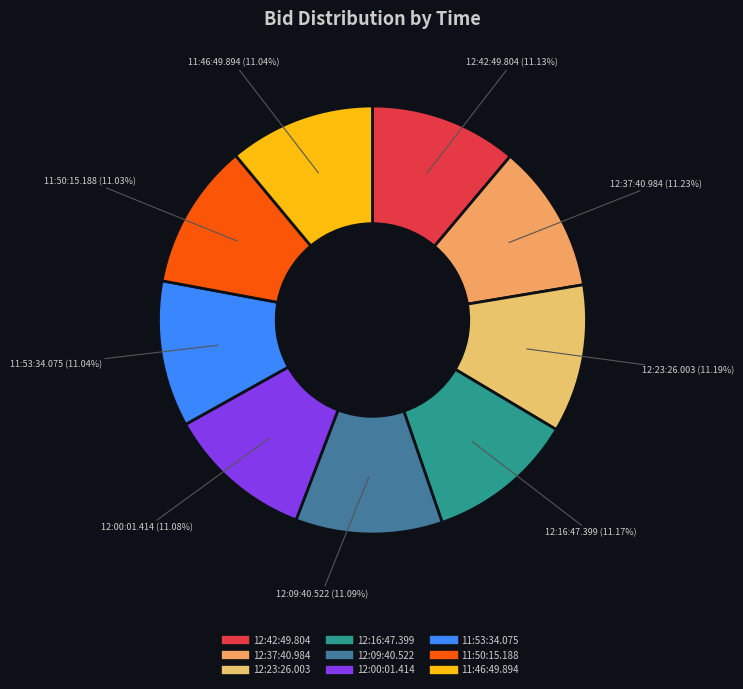

How many segments does this pie chart have?

9